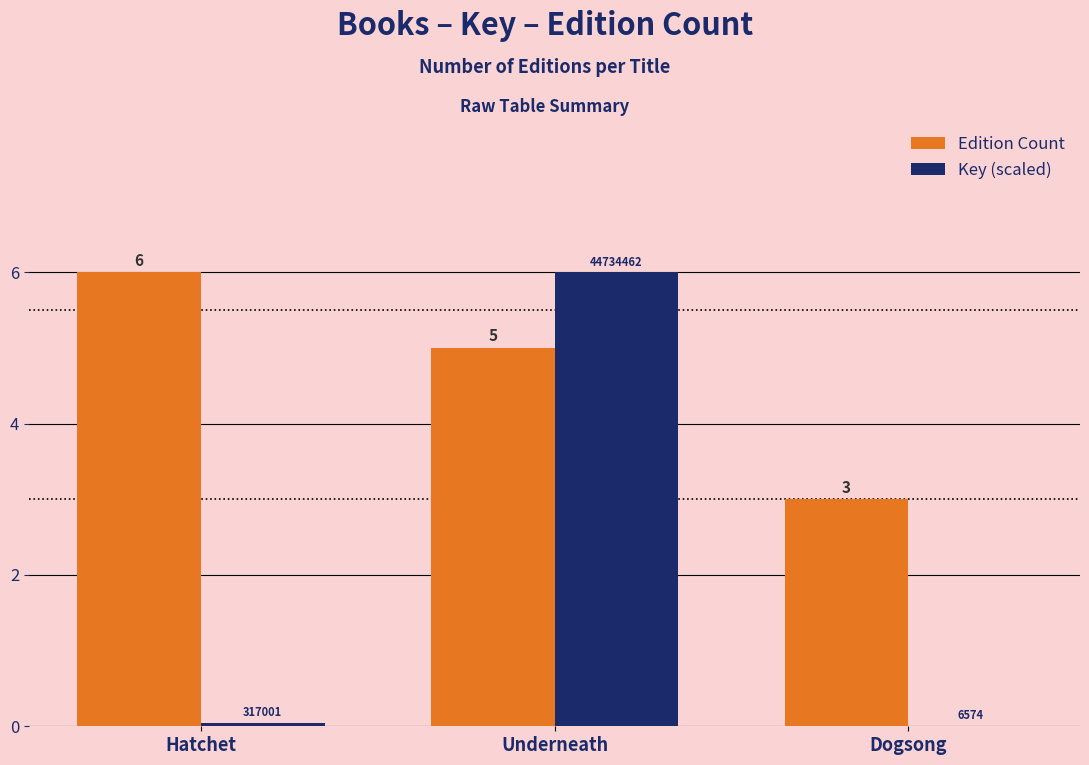

What is the sum of all Key (scaled) values?

6.0